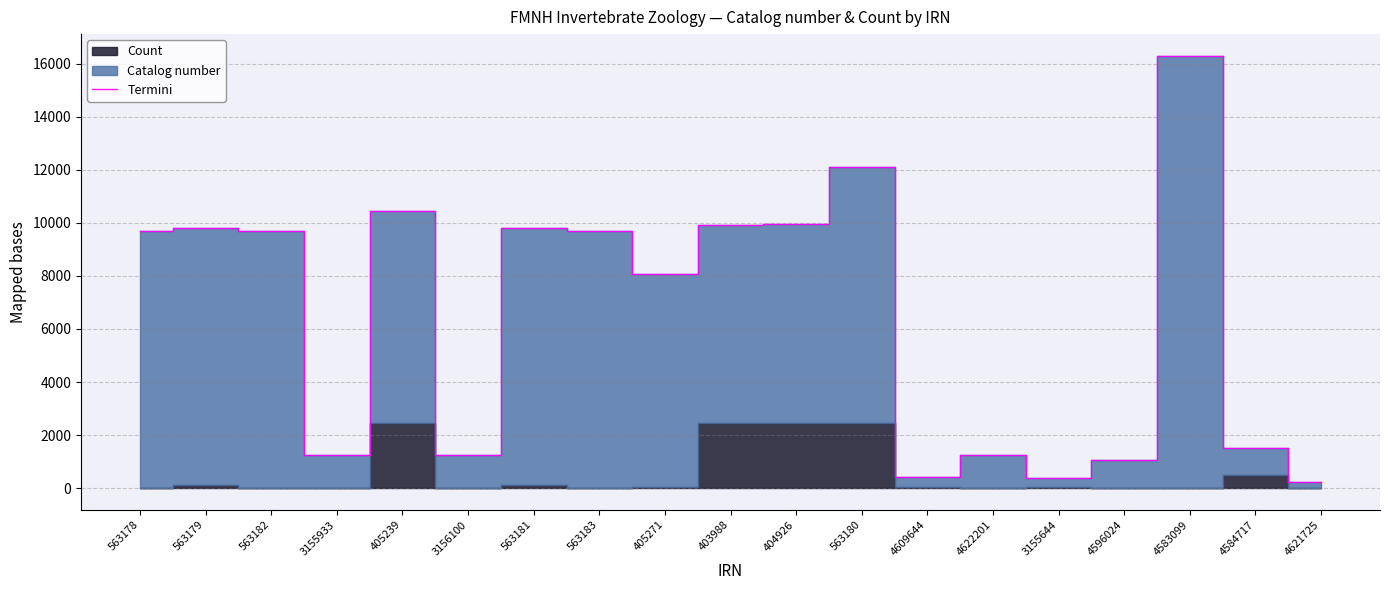

List the labels in order of value, smallest first.

4621725, 3155644, 4609644, 4596024, 4622201, 3155933, 3156100, 4584717, 405271, 563178, 563182, 563183, 563179, 563181, 403988, 404926, 405239, 563180, 4583099